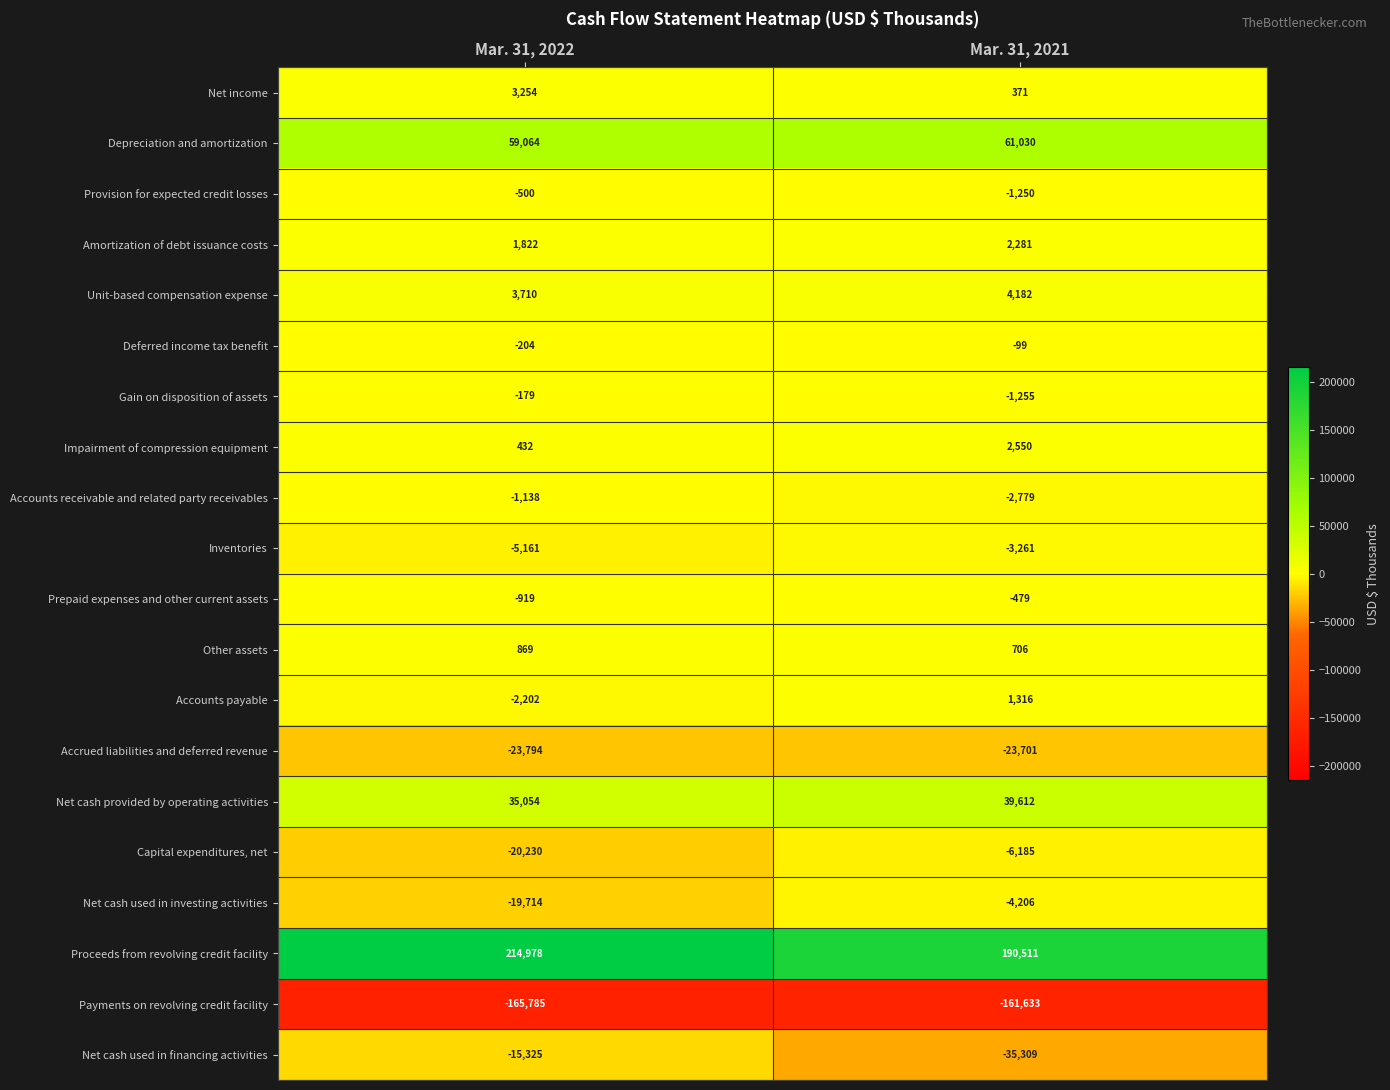

What is the greatest value displayed?

214978